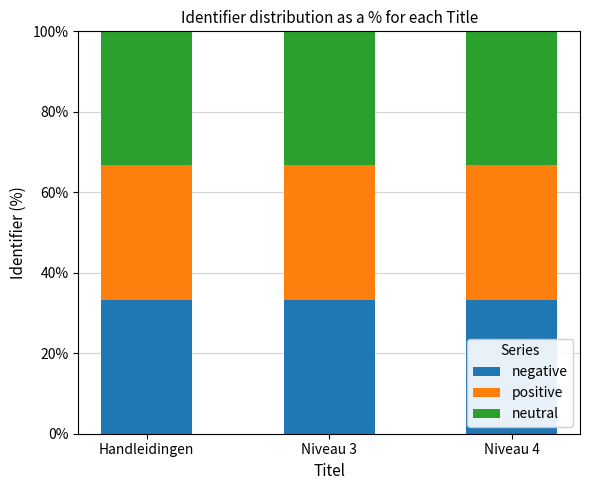

Rank the series by their maximum value, from lowest to highest.

neutral, positive, negative